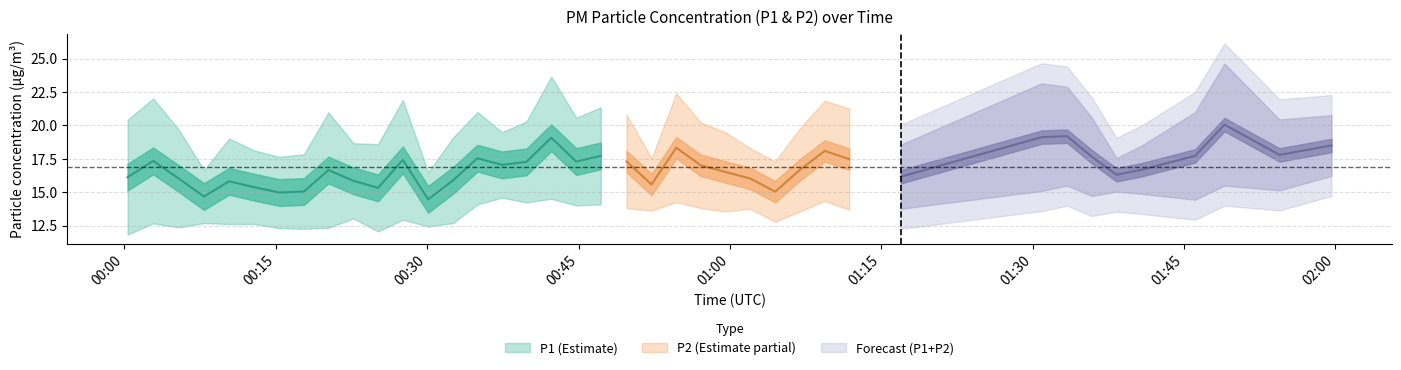

Rank the categories by P2 value from highest to lowest.

39, 32, 37, 38, 31, 34, 35, 33, 15, 17, 36, 28, 22, 16, 14, 19, 18, 20, 23, 25, 30, 29, 21, 24, 27, 9, 11, 26, 3, 13, 1, 4, 5, 12, 2, 8, 6, 7, 10, 0